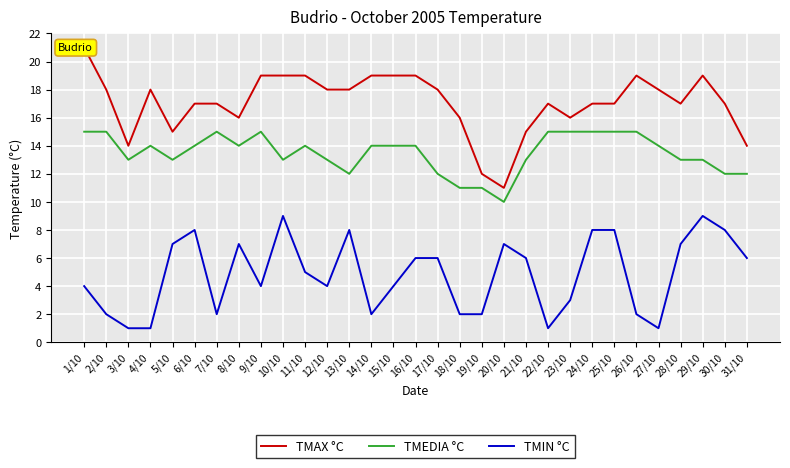

What is the sum of all TMAX °C values?

529